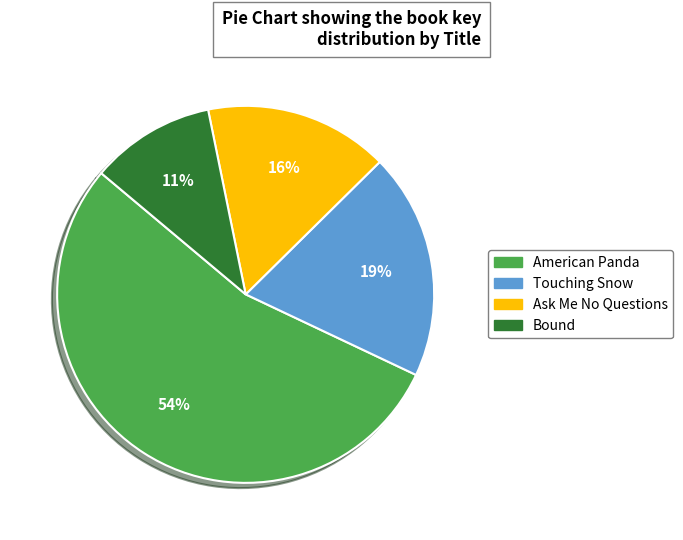

Combined, do Touching Snow and Ask Me No Questions account for over 50%?

No